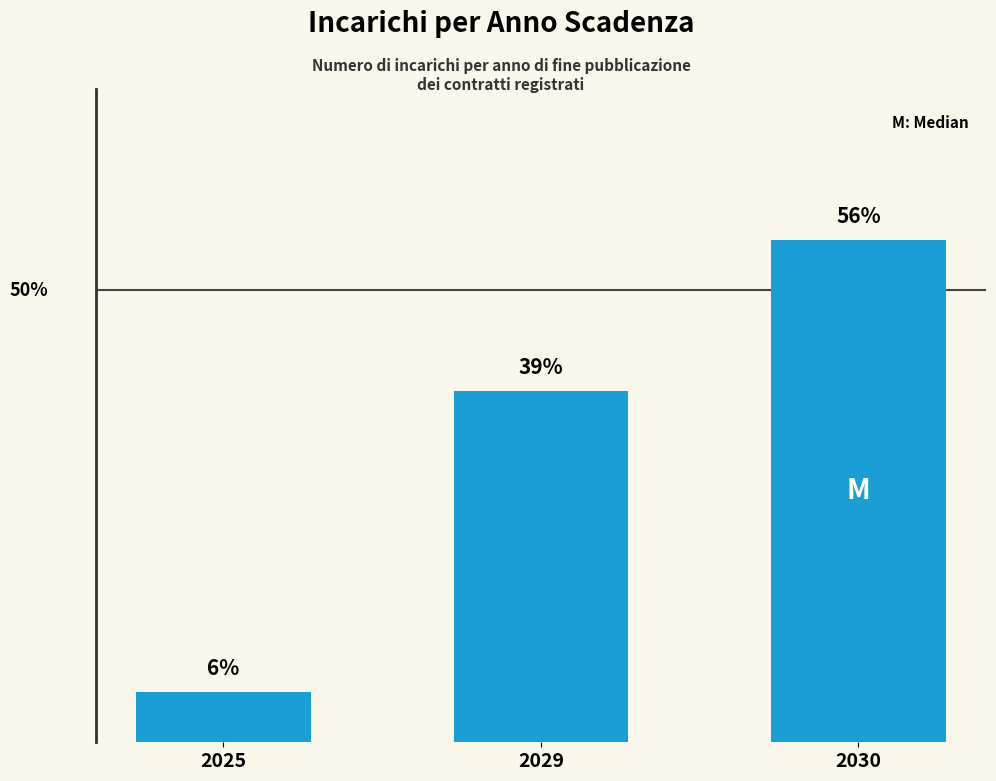

Does the chart contain any negative values?

No